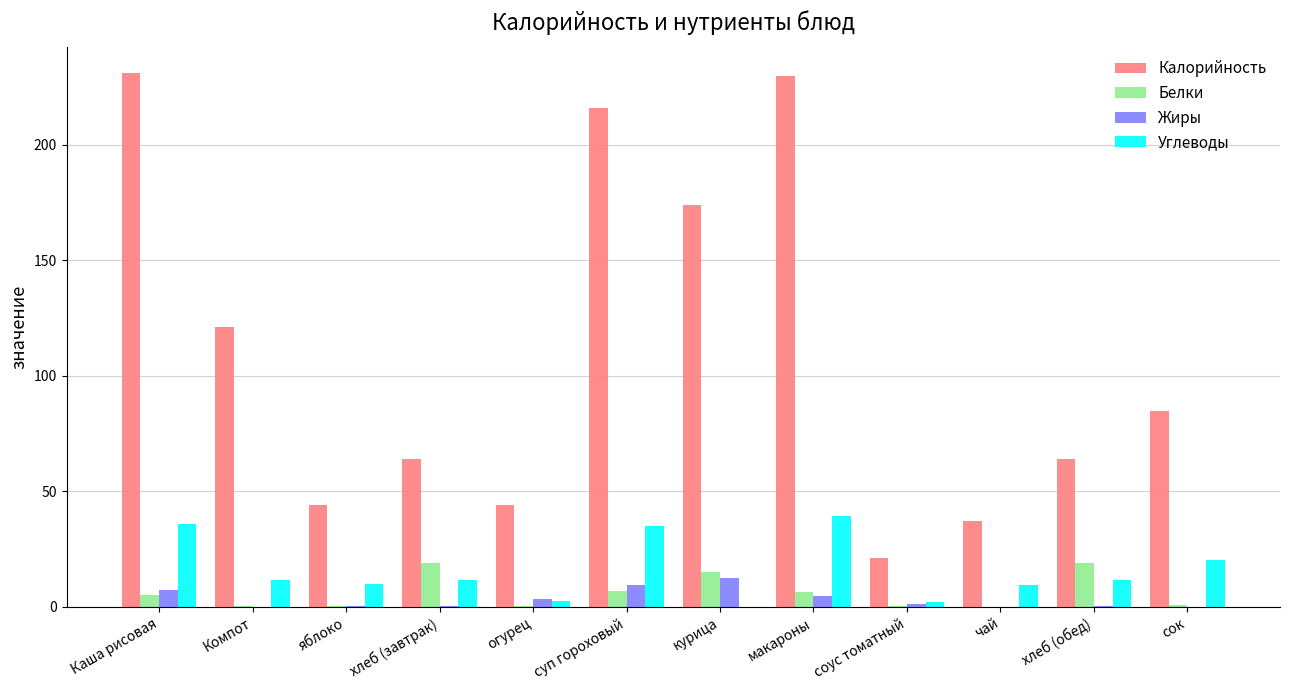

The value of Углеводы at Каша рисовая is 36.1. True or false?

True